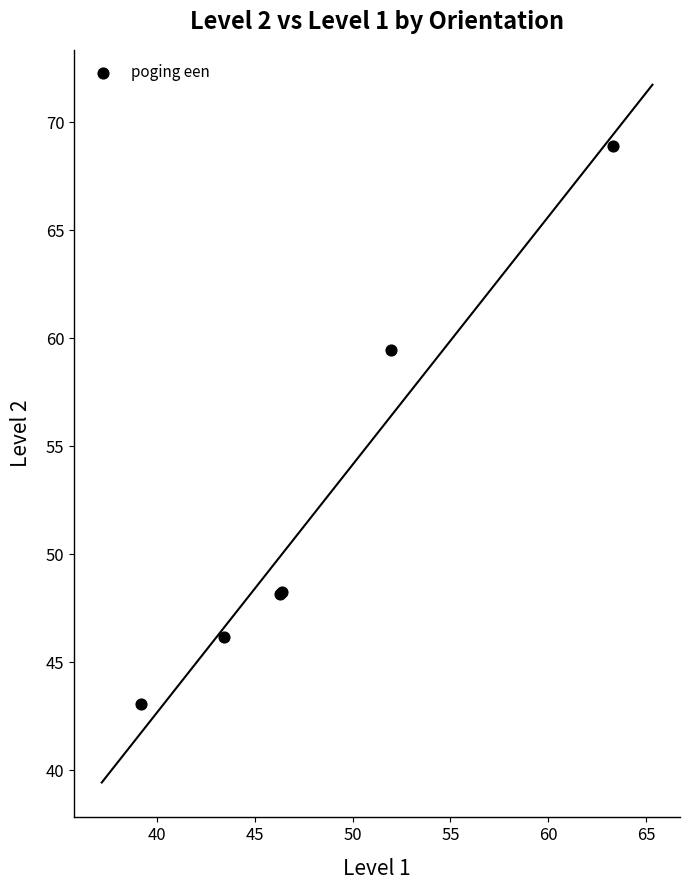

What Y value in the scatter plot is closest to 55?

59.4